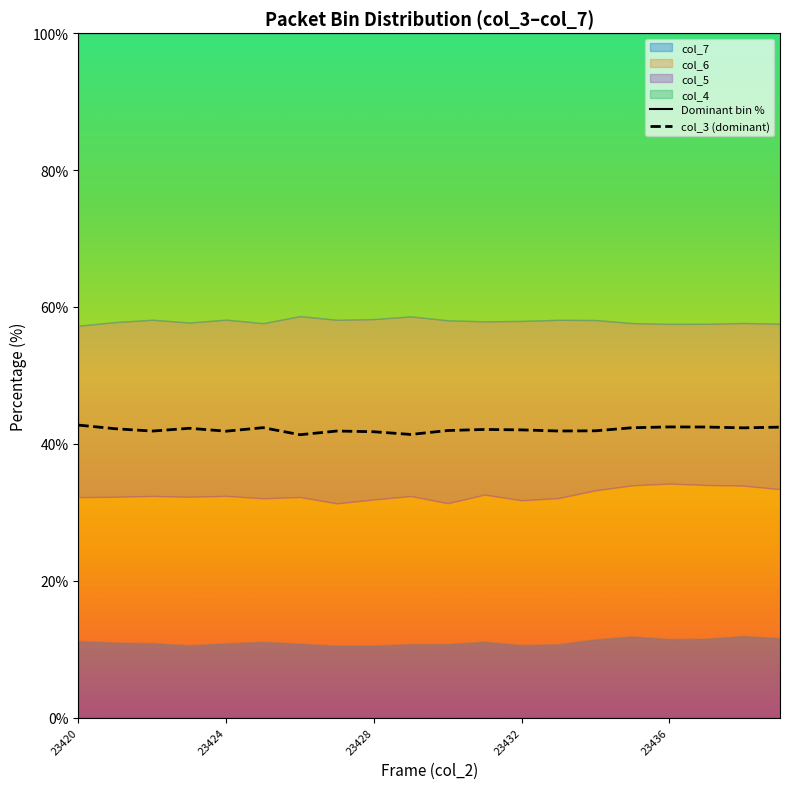

What is the highest value of the col_3 (dominant) series?

42.7